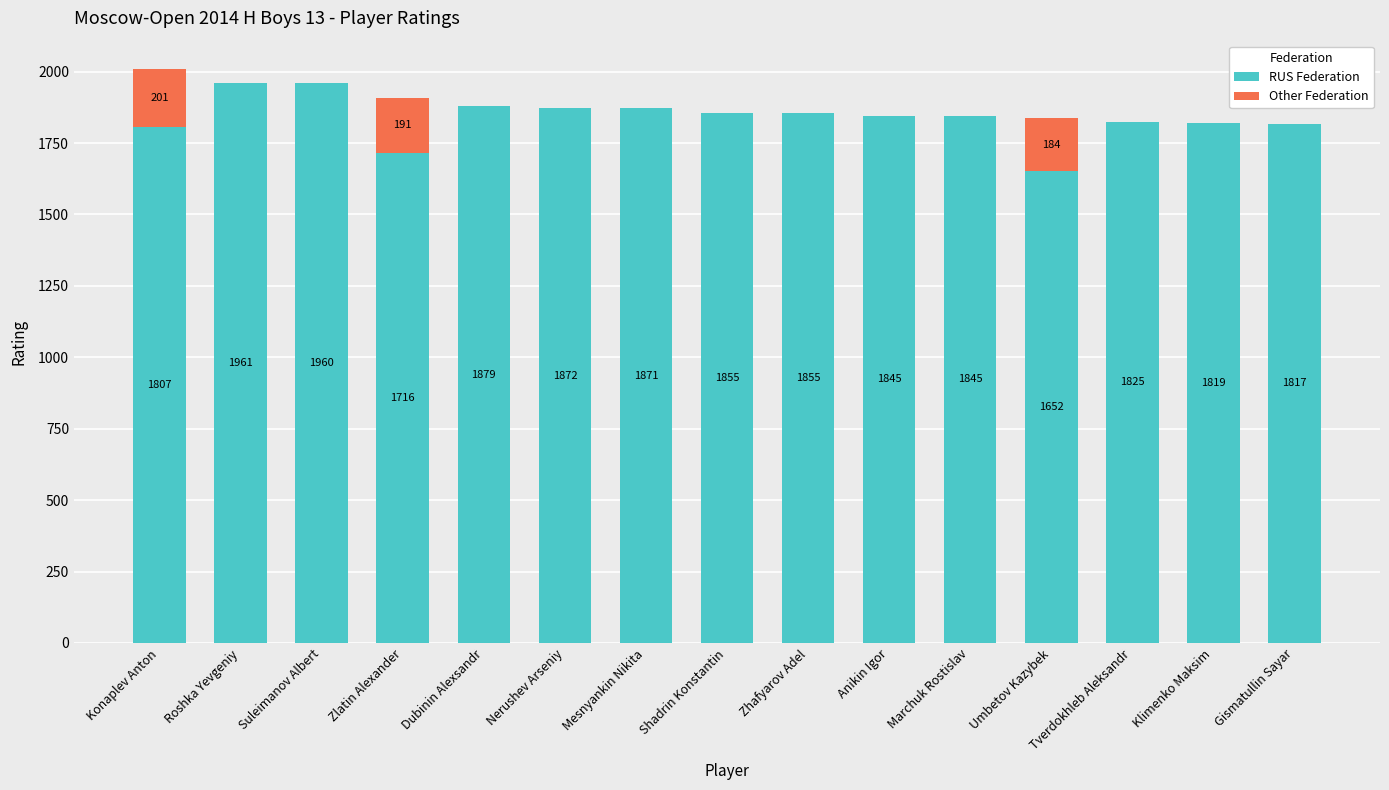

What is the maximum value for RUS Federation?

1961